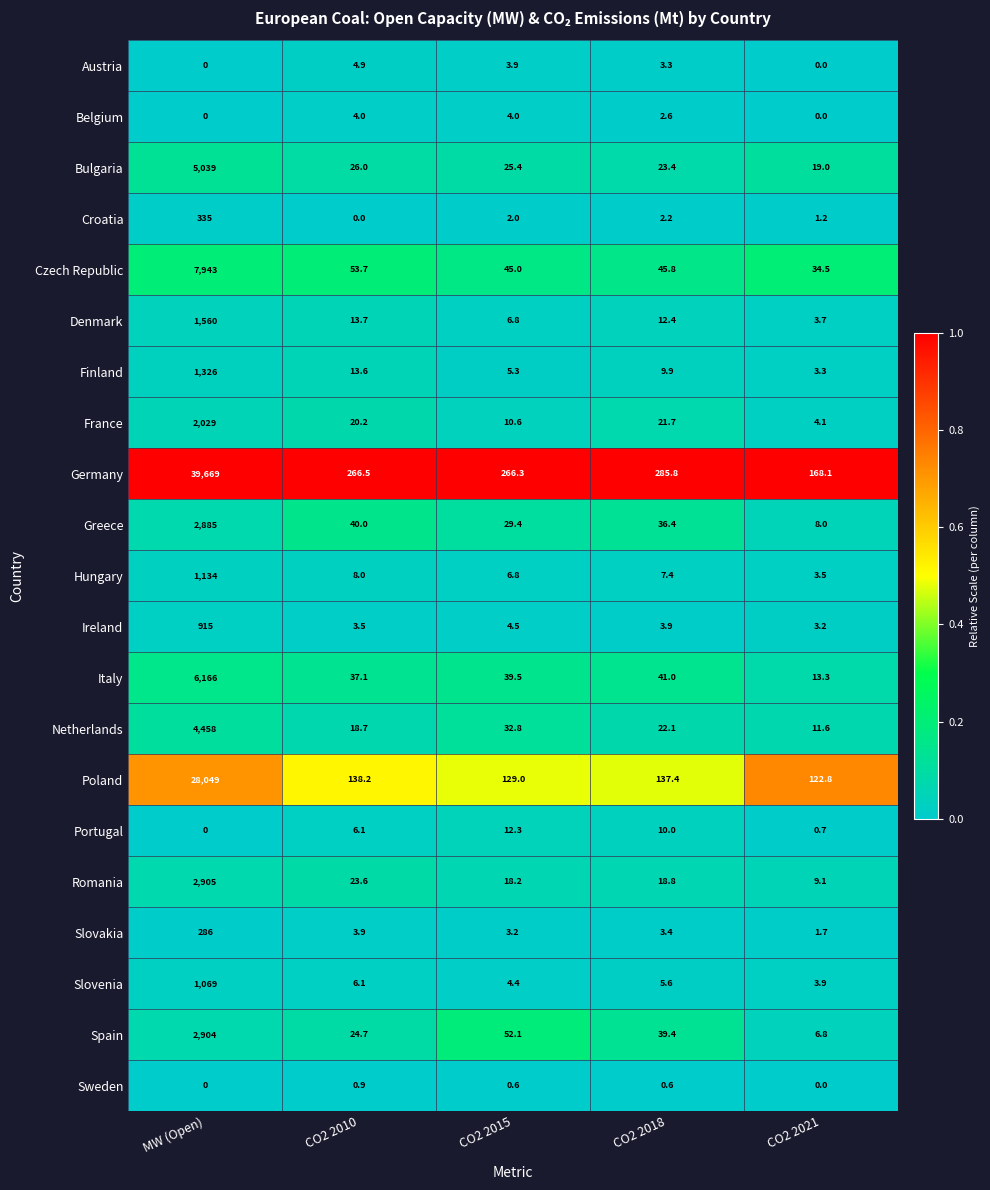

Rank the series by their maximum value, from lowest to highest.

Sweden, Belgium, Austria, Portugal, Slovakia, Croatia, Ireland, Slovenia, Hungary, Finland, Denmark, France, Greece, Spain, Romania, Netherlands, Bulgaria, Italy, Czech Republic, Poland, Germany